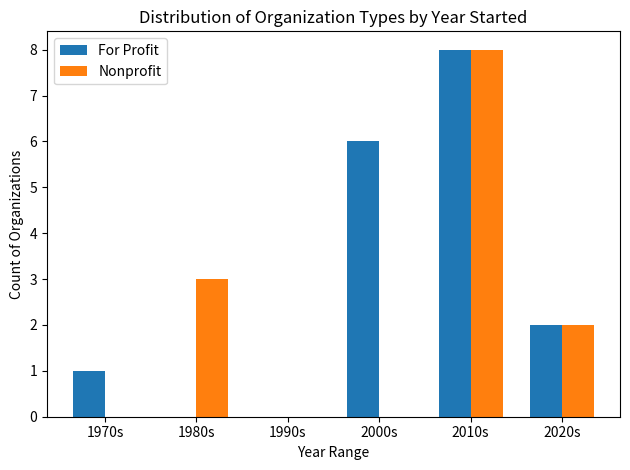

What is the greatest value displayed?

8